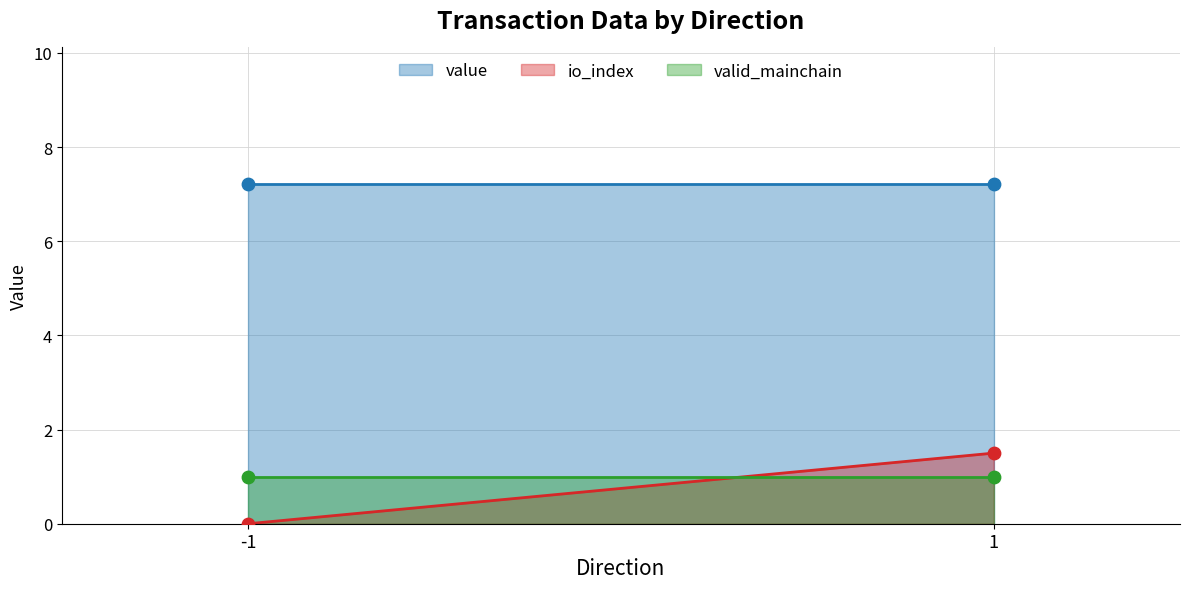

What are all the series names shown in the legend?

value, io_index, valid_mainchain